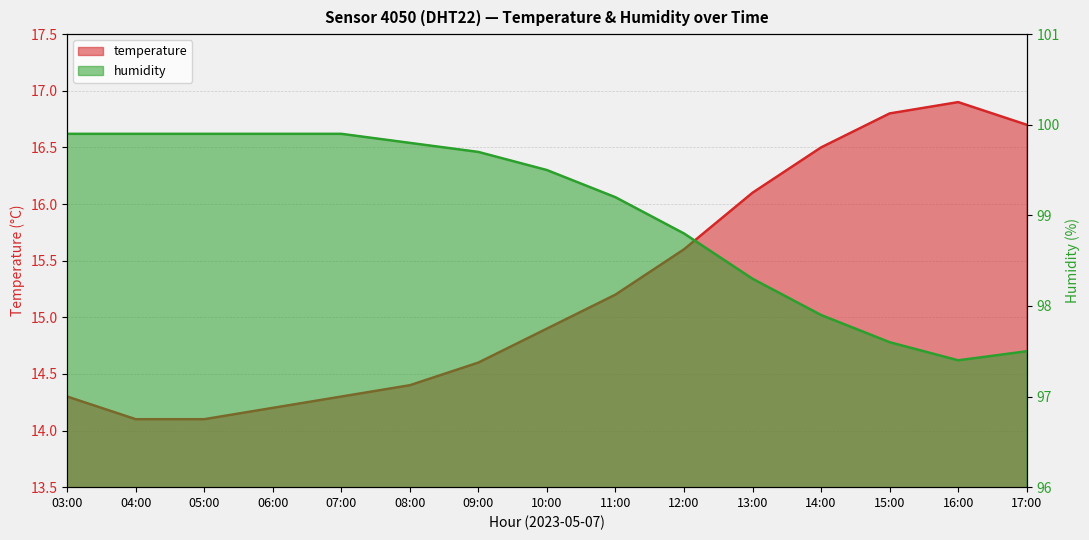

What is the difference between the second highest and second lowest values in the humidity series?

2.4